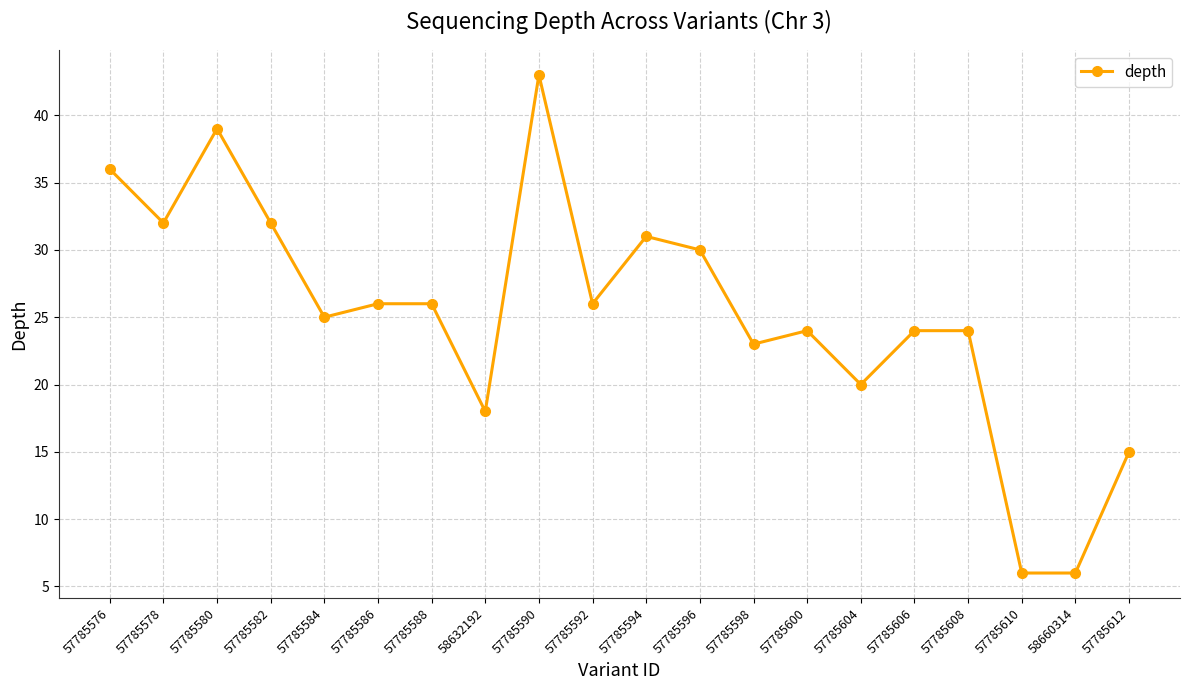

True or false: the data shows 32 at 57785582.

True